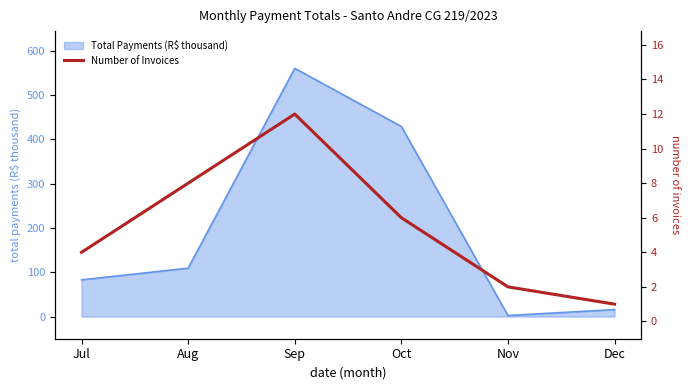

How many values are below 6?

3